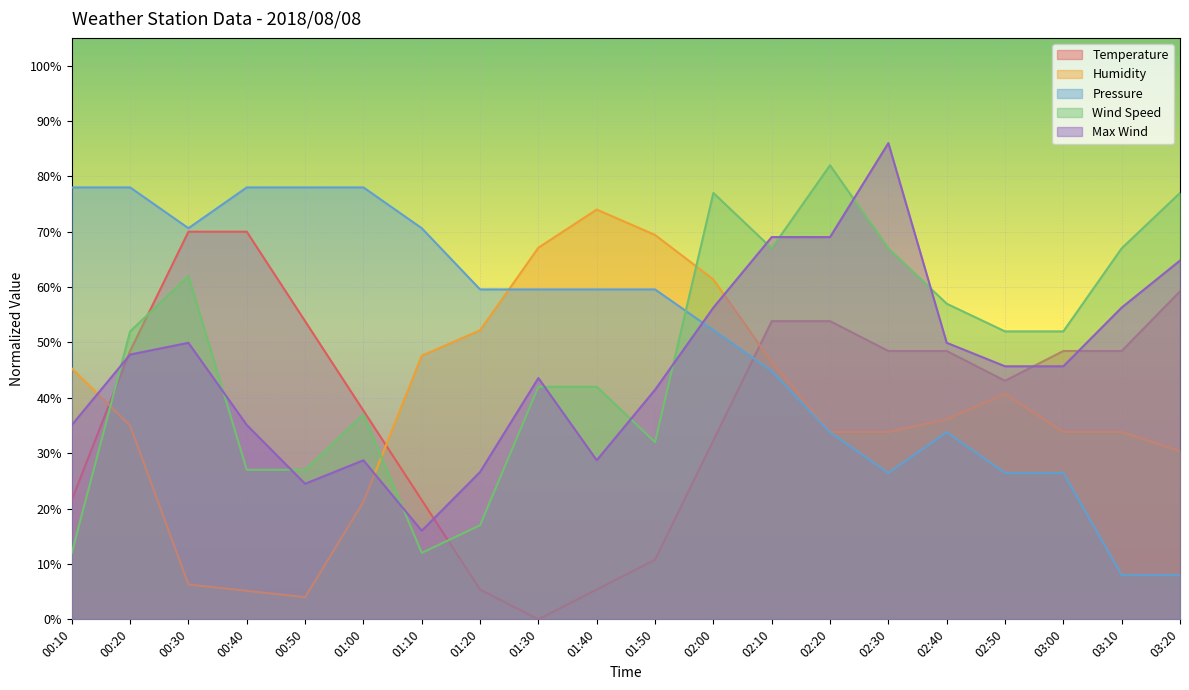

Is the value of Humidity at 01:50 greater than the value of Max Wind at 02:40?

Yes